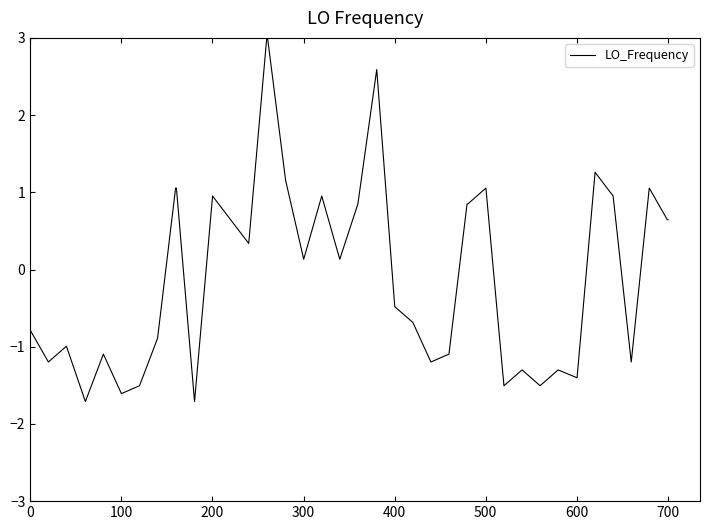

What is the minimum value shown in the chart?

-1.7